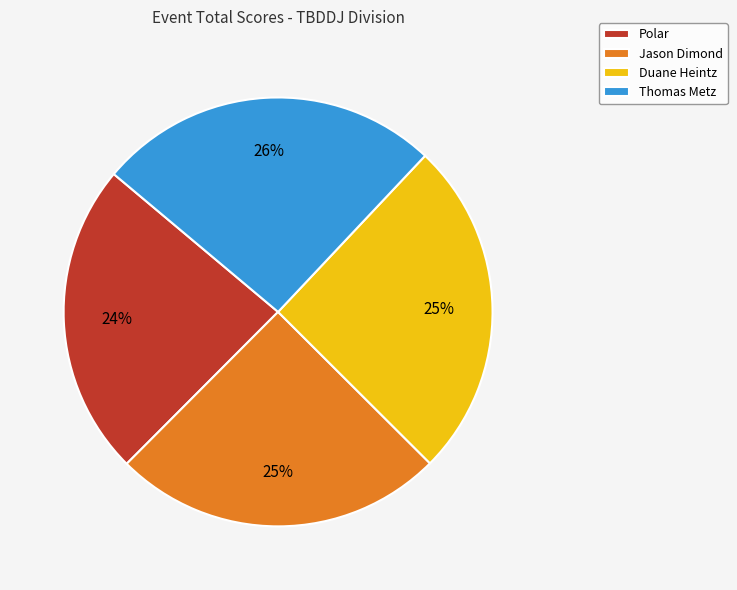

Which has a higher value, Thomas Metz or Jason Dimond?

Thomas Metz